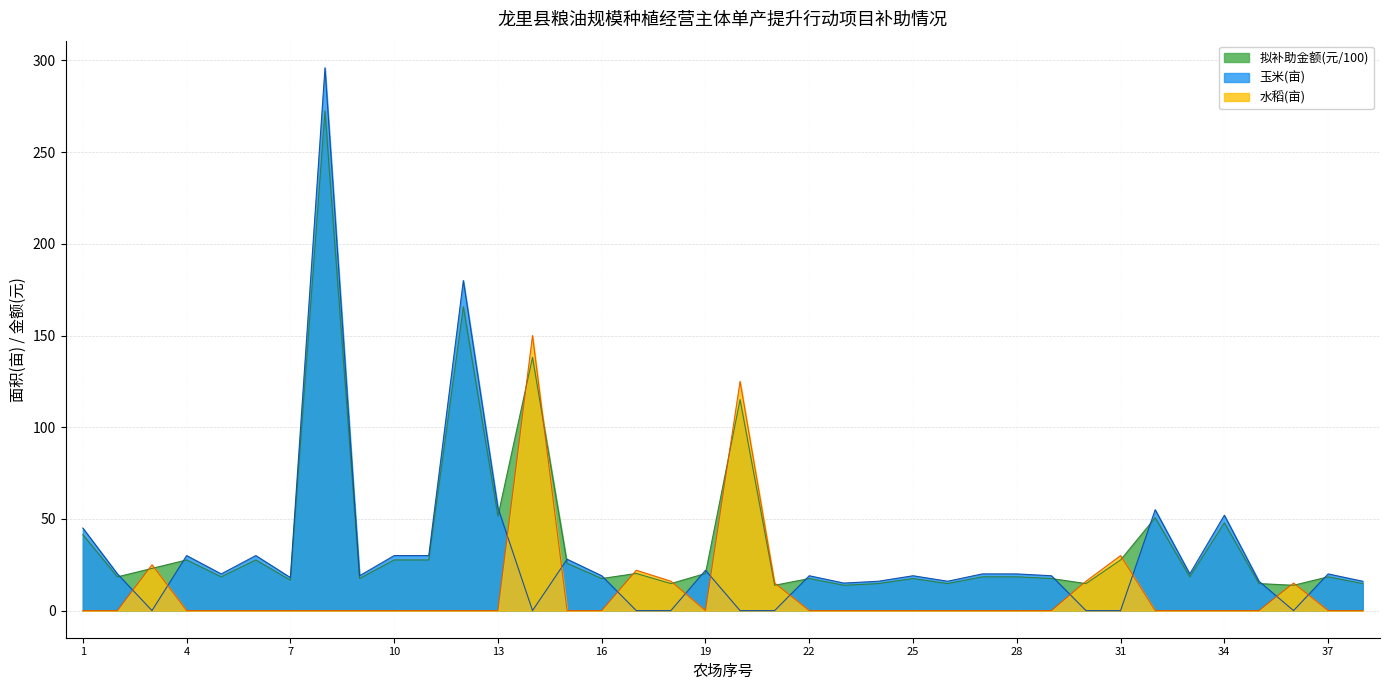

At which label does 玉米(亩) reach its peak?

8